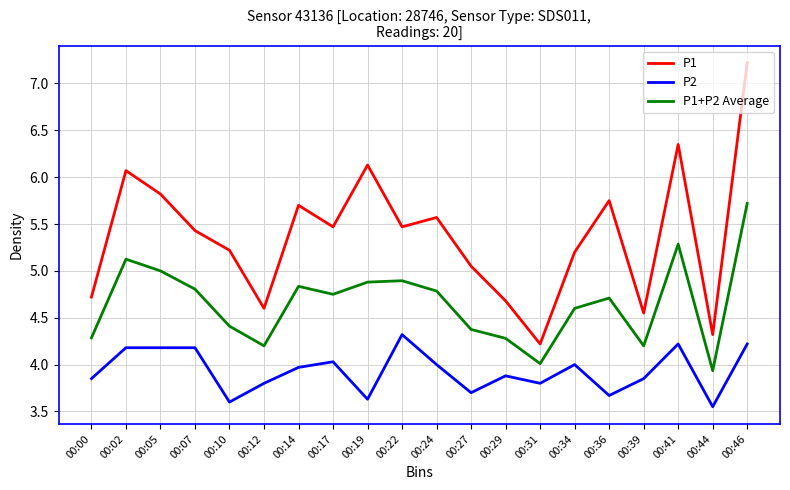

True or false: P1+P2 Average and P2 intersect in this chart.

False